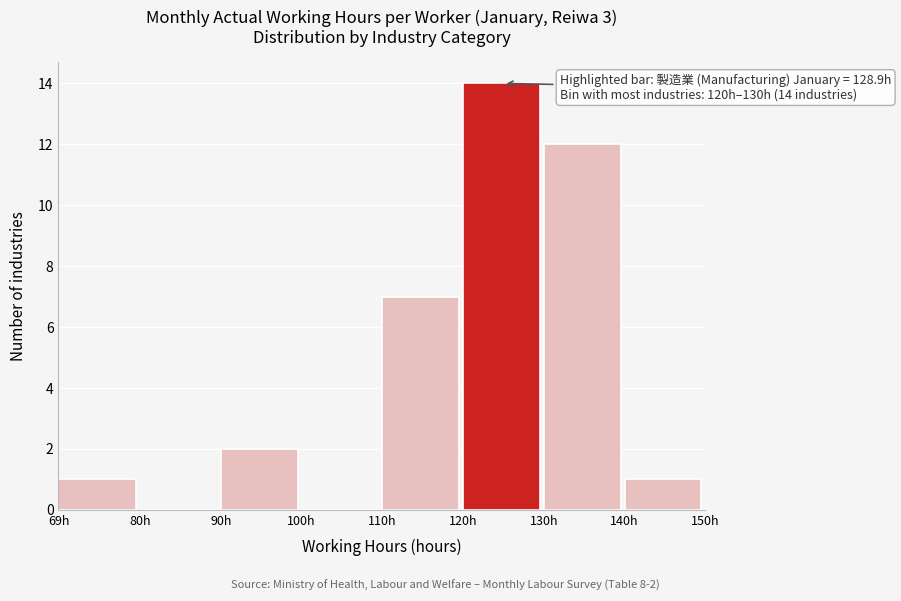

Reading left to right, what are all the values shown in this chart?

69h=1	80h=0	90h=2	100h=0	110h=7	120h=14	130h=12	140h=1